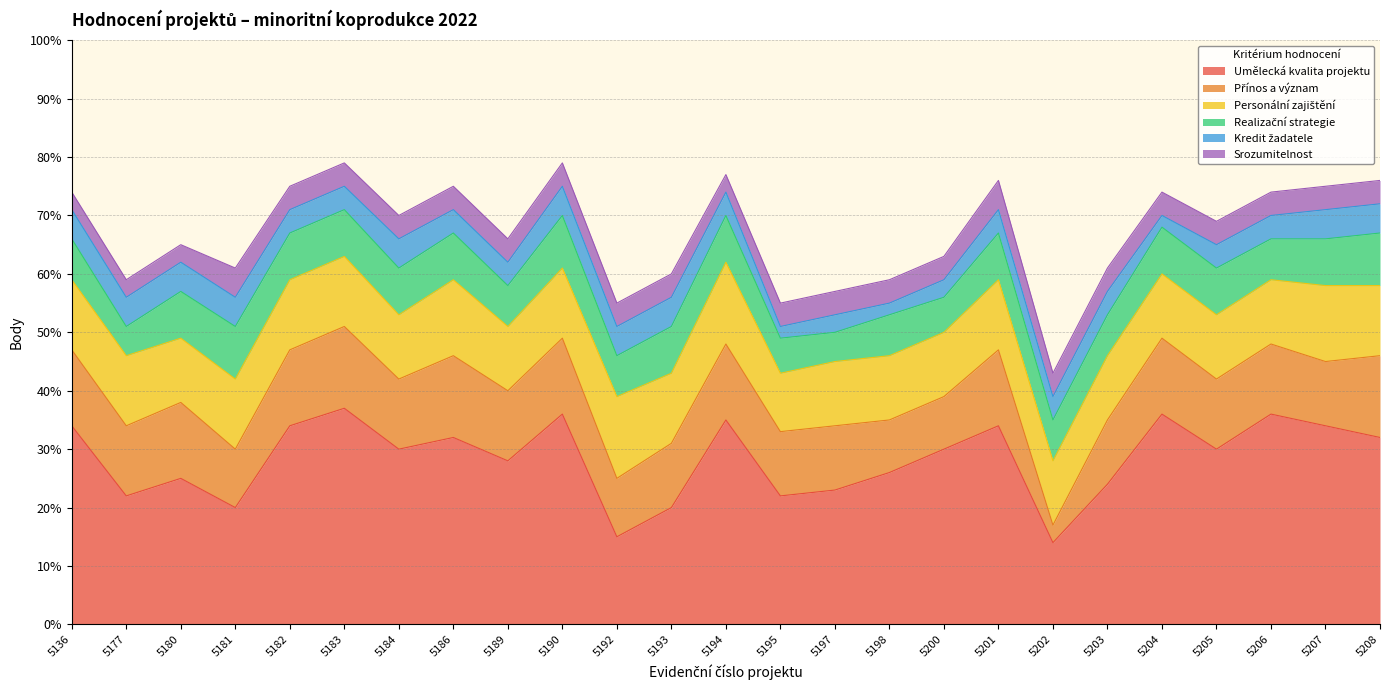

Where is the first local minimum for Srozumitelnost?

5194